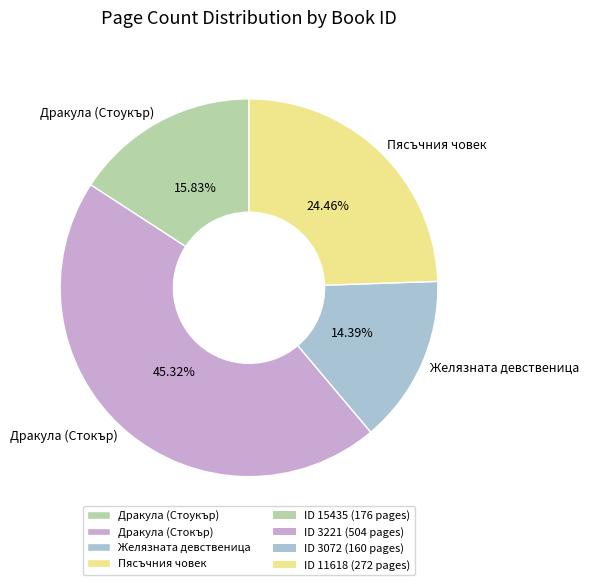

Is there a majority slice in this chart?

No